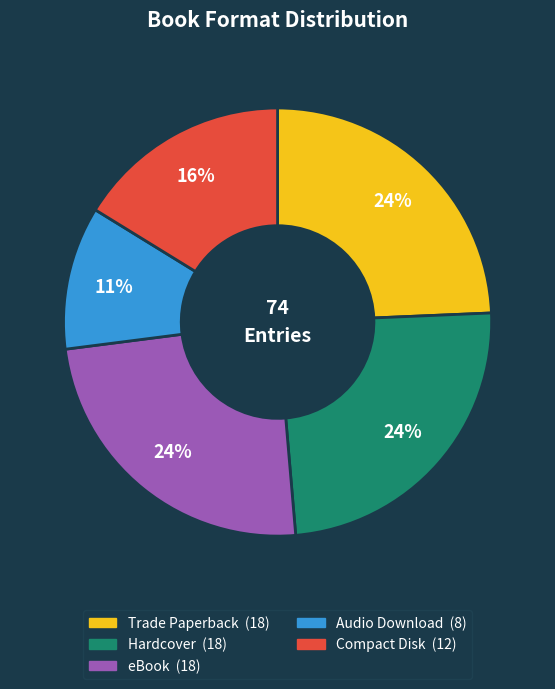

Combined, do Trade Paperback and Hardcover account for over 50%?

No